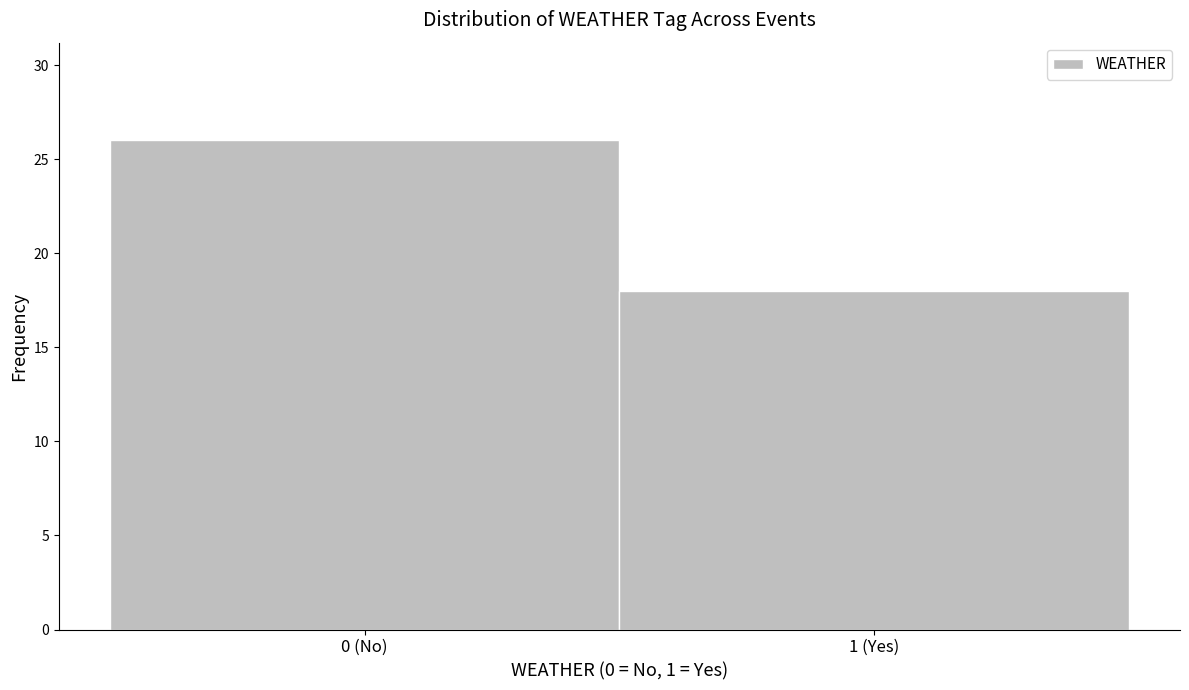

Reading left to right, list all the values displayed in this chart.

0 (No)=26	1 (Yes)=18